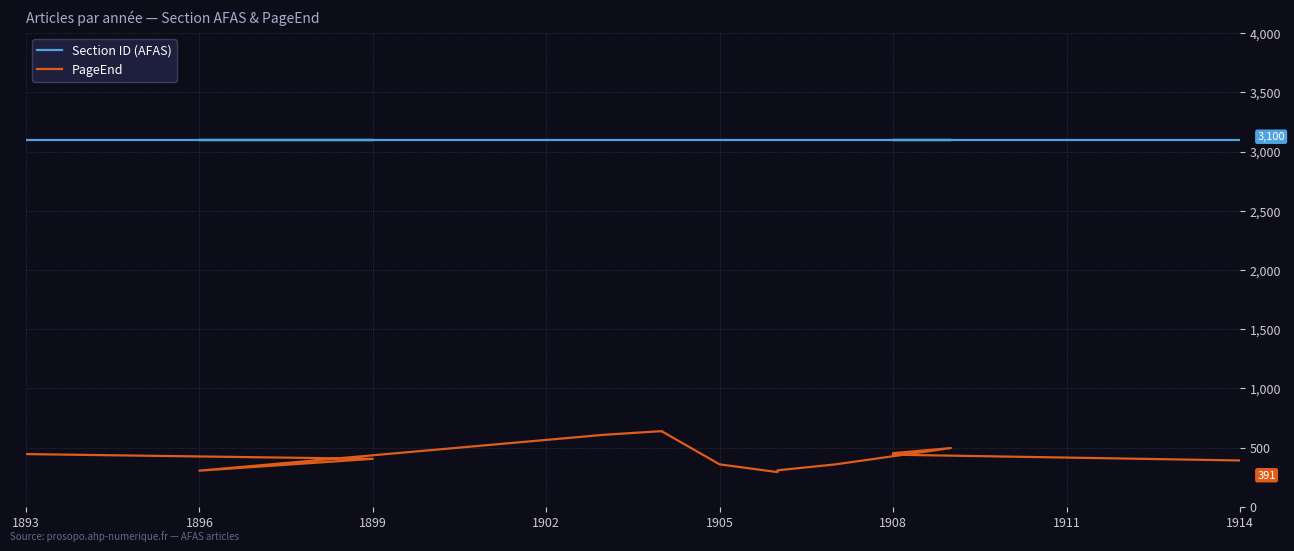

What is the sum of all PageEnd values?

6740